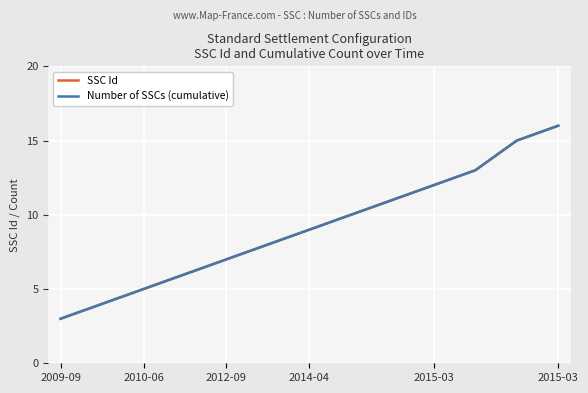

What is the label of the 11th point from the left?

10